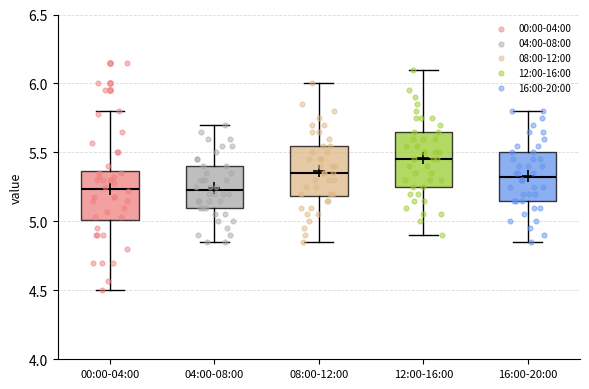

Reading left to right, read every box against the y-axis: the position of its median line, the range the box covers, and the ends of its whiskers. The values are not printed on the chart, so give them approximately, as read against the axis.

00:00-04:00: median 5.25, box 5.00 to 5.35, whiskers 4.50 to 5.80
04:00-08:00: median 5.25, box 5.10 to 5.40, whiskers 4.85 to 5.70
08:00-12:00: median 5.35, box 5.20 to 5.55, whiskers 4.85 to 6.00
12:00-16:00: median 5.45, box 5.25 to 5.65, whiskers 4.90 to 6.10
16:00-20:00: median 5.35, box 5.15 to 5.50, whiskers 4.85 to 5.80